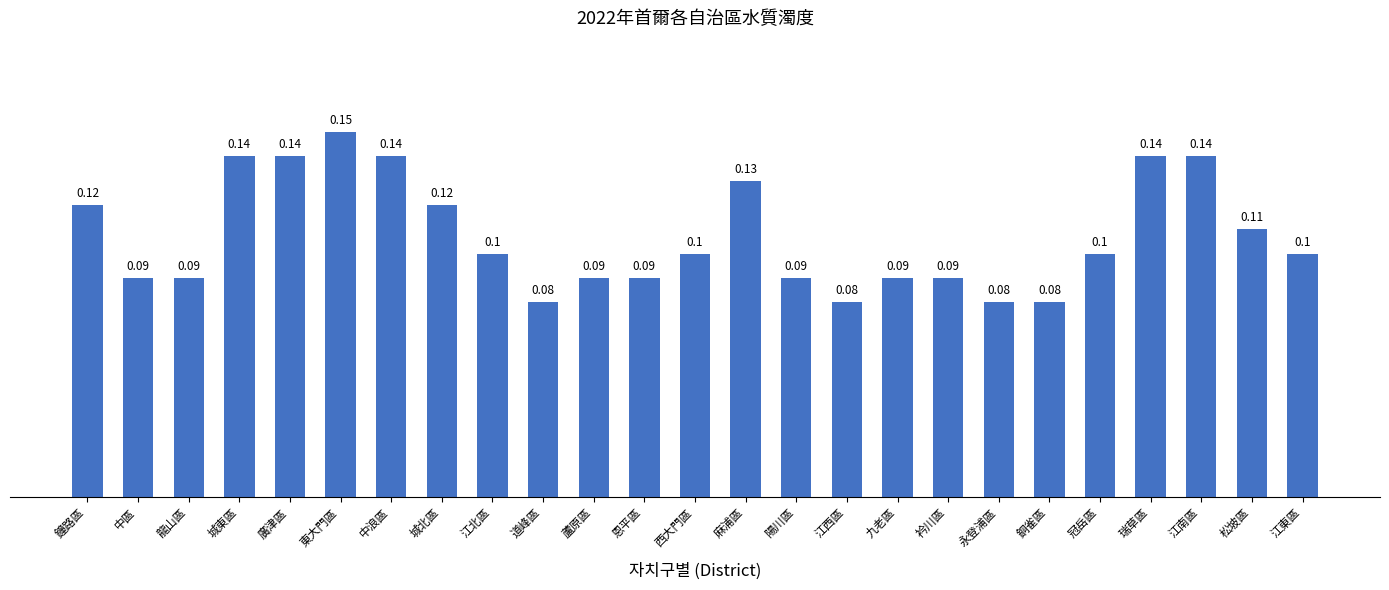

What is the average value?

0.1